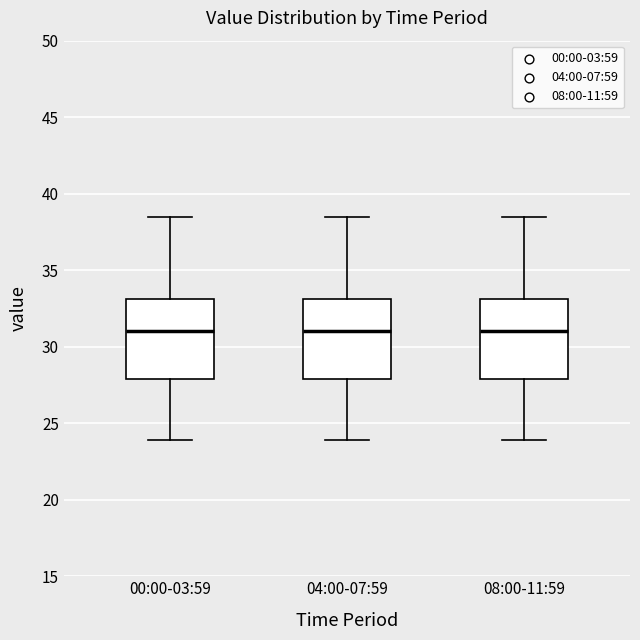

Reading left to right, transcribe this box plot: for each box, give where its median line is, the range the box spans, and where its two whiskers end, as read against the y-axis. The values are not printed on the chart, so give them approximately, as read against the axis.

00:00-03:59: median 31.0, box 28.0 to 33.0, whiskers 24.0 to 38.5
04:00-07:59: median 31.0, box 28.0 to 33.0, whiskers 24.0 to 38.5
08:00-11:59: median 31.0, box 28.0 to 33.0, whiskers 24.0 to 38.5